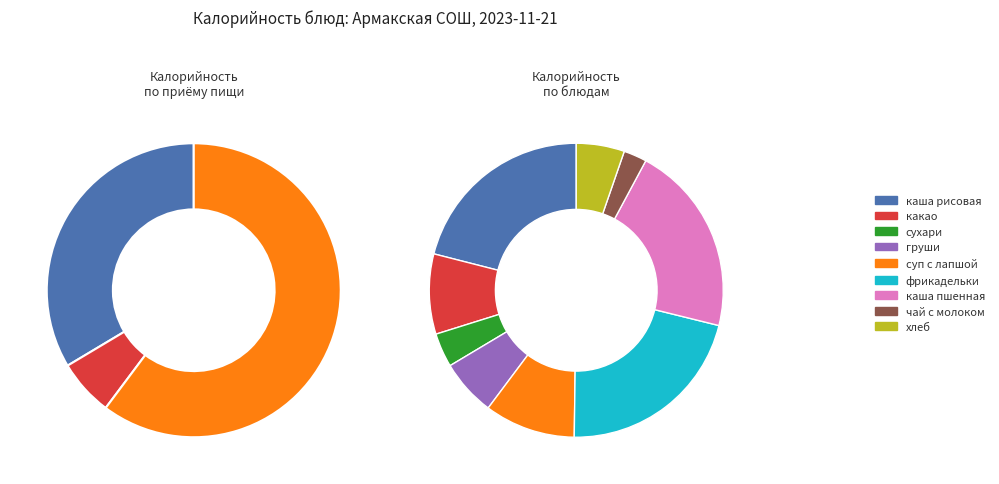

True or false: хлеб accounts for 11% of the total.

False